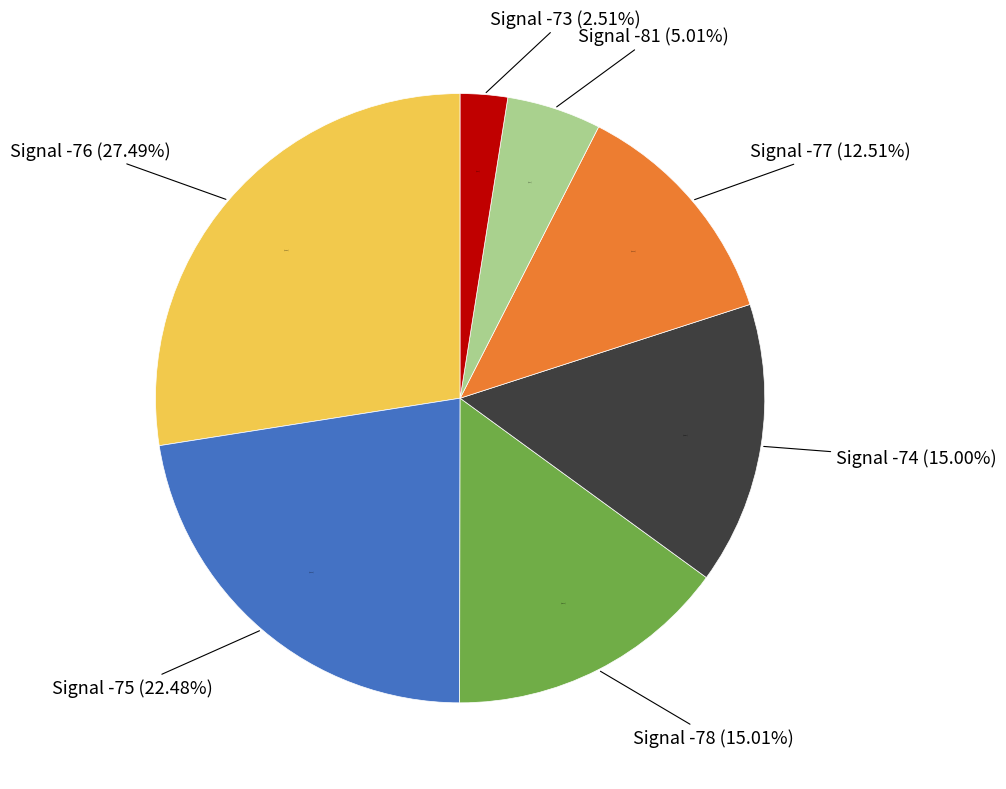

How much of the chart is everything except 1?

97.5%